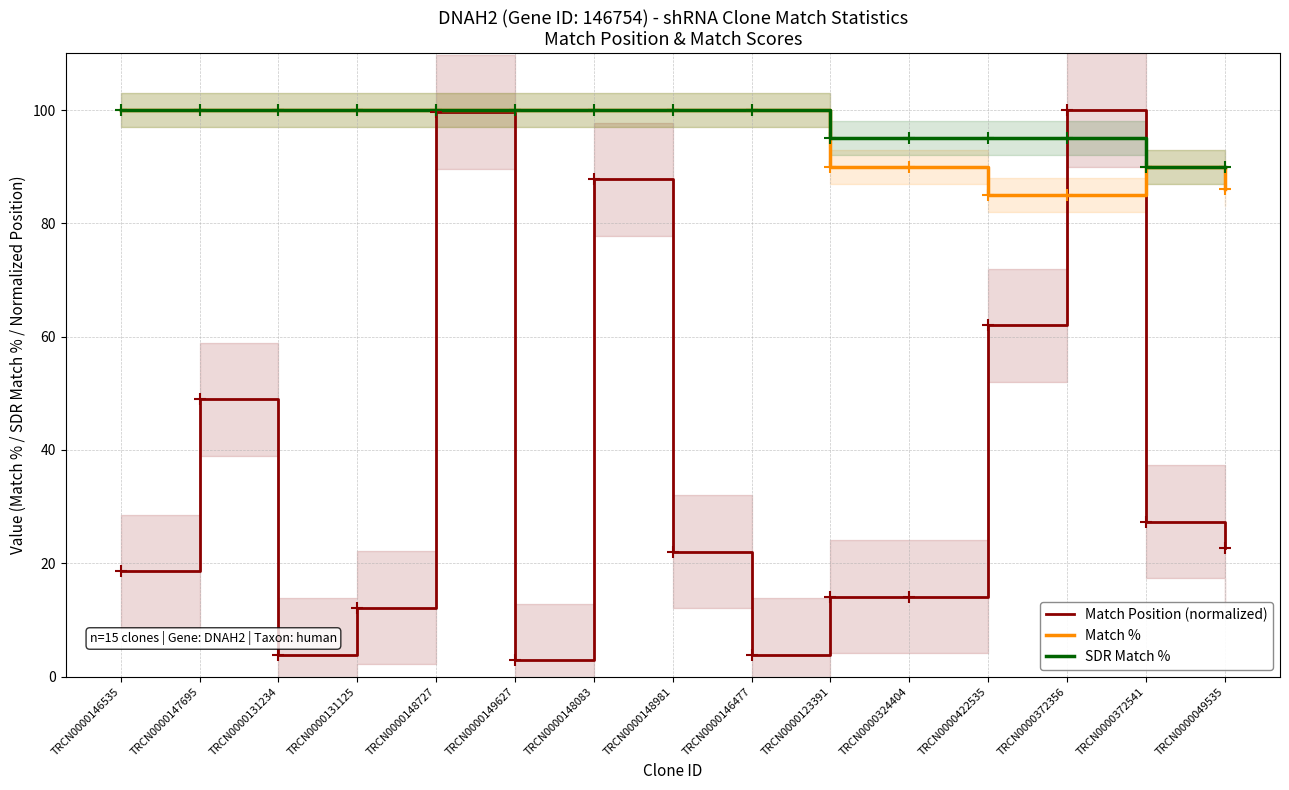

True or false: Match Position (normalized) has more than 1 interior local peaks.

True